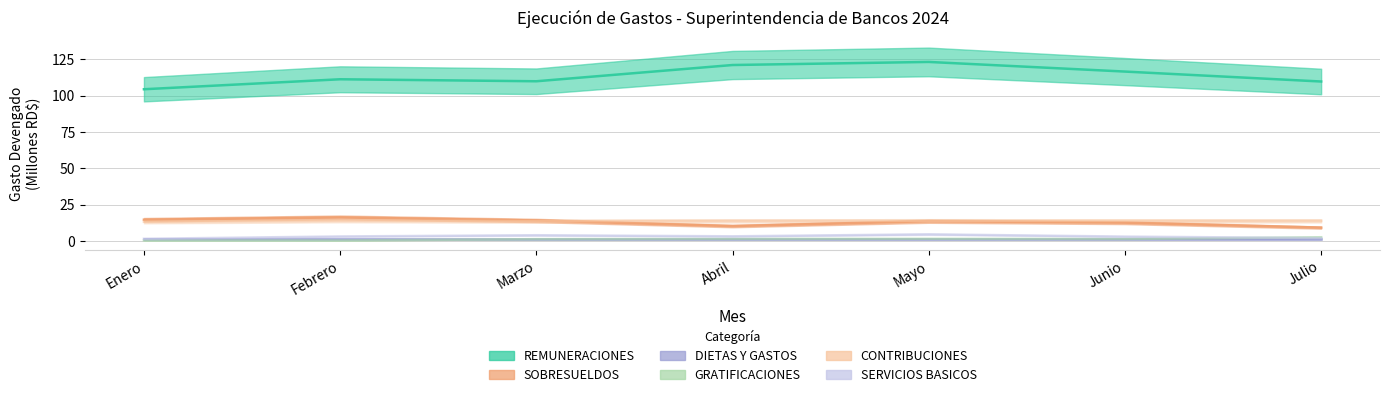

List the labels in order of CONTRIBUCIONES value, smallest first.

Enero, Marzo, Abril, Junio, Julio, Mayo, Febrero